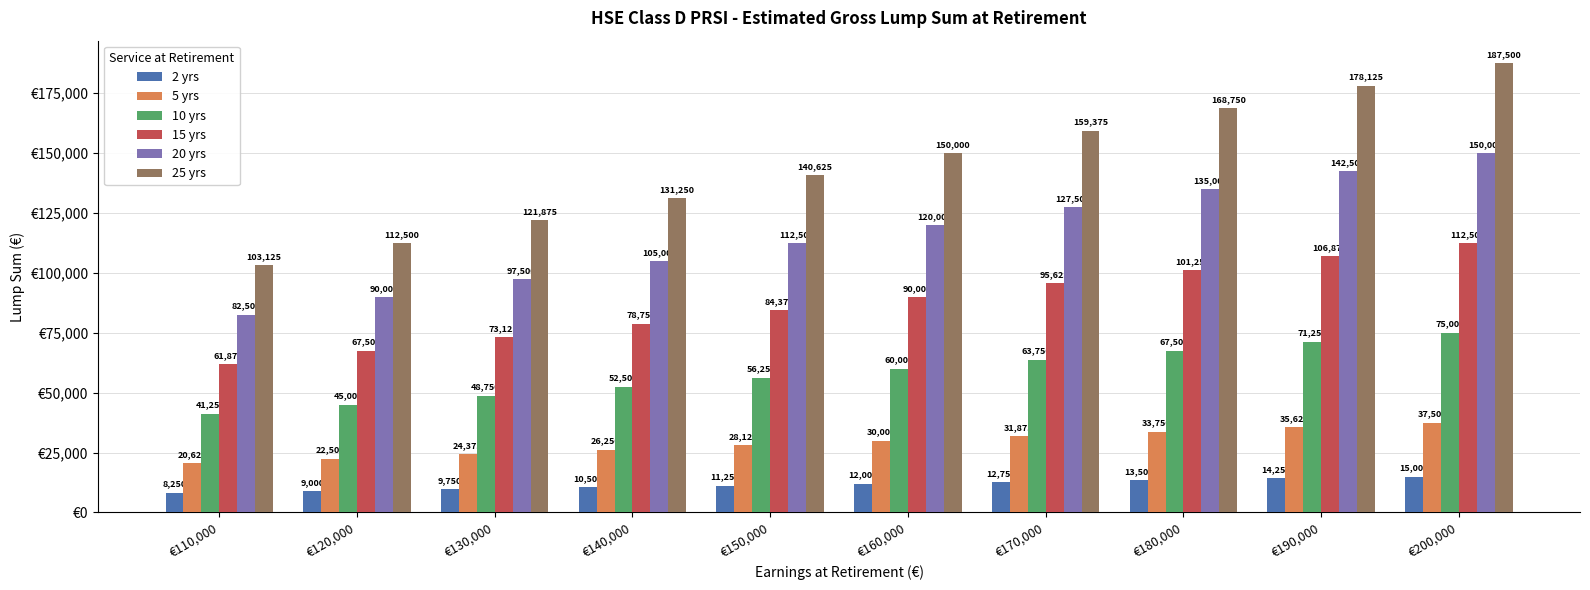

Where is 2 yrs nearest to the value 11625?

€150,000